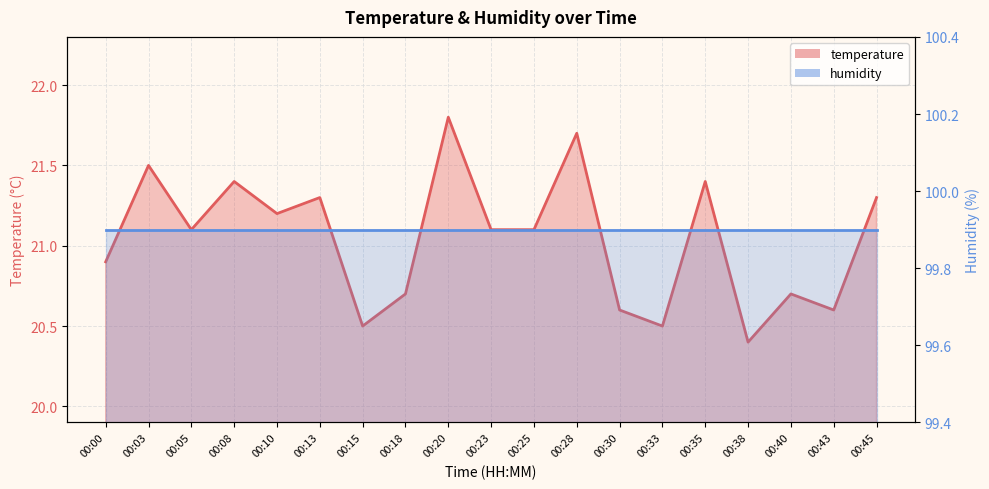

Reading left to right, list all the values displayed in this chart.

20.9	21.5	21.1	21.4	21.2	21.3	20.5	20.7	21.8	21.1	21.1	21.7	20.6	20.5	21.4	20.4	20.7	20.6	21.3